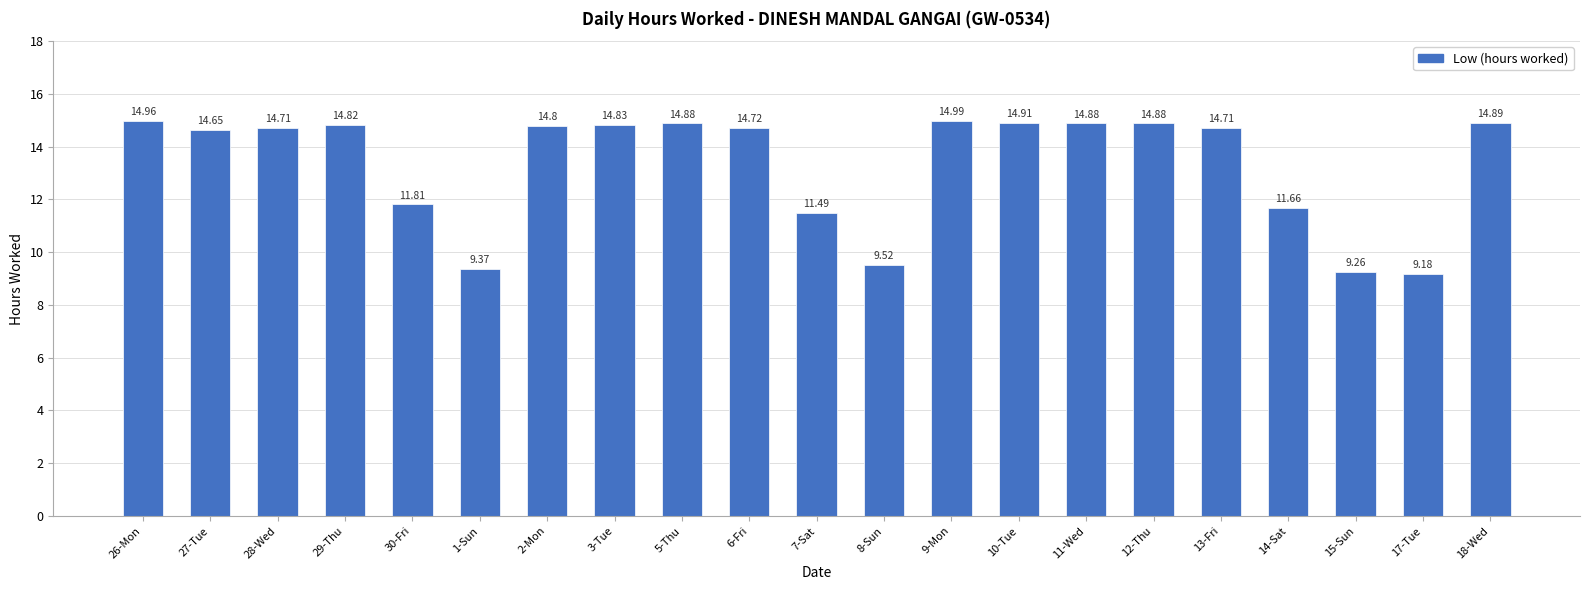

What is the label of the 16th bar from the right?

1-Sun